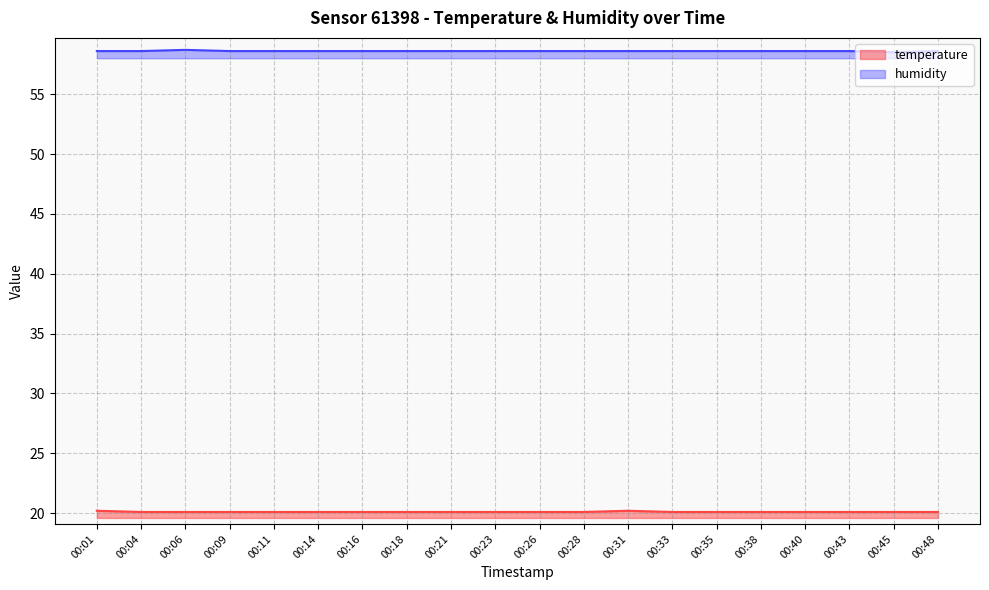

What is the sum of the humidity values at 00:38 and 00:23?

117.2